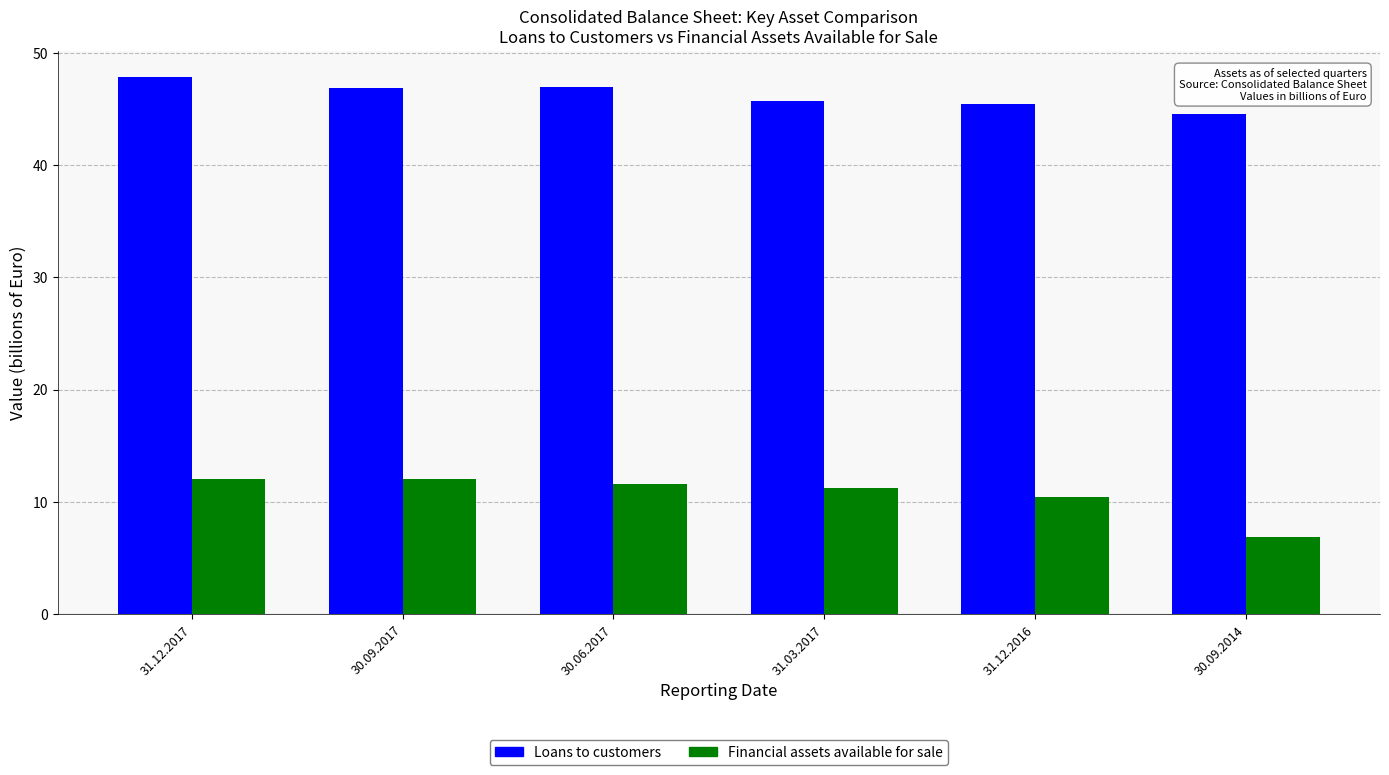

List the series in order of their peak value, highest first.

Loans to customers, Financial assets available for sale